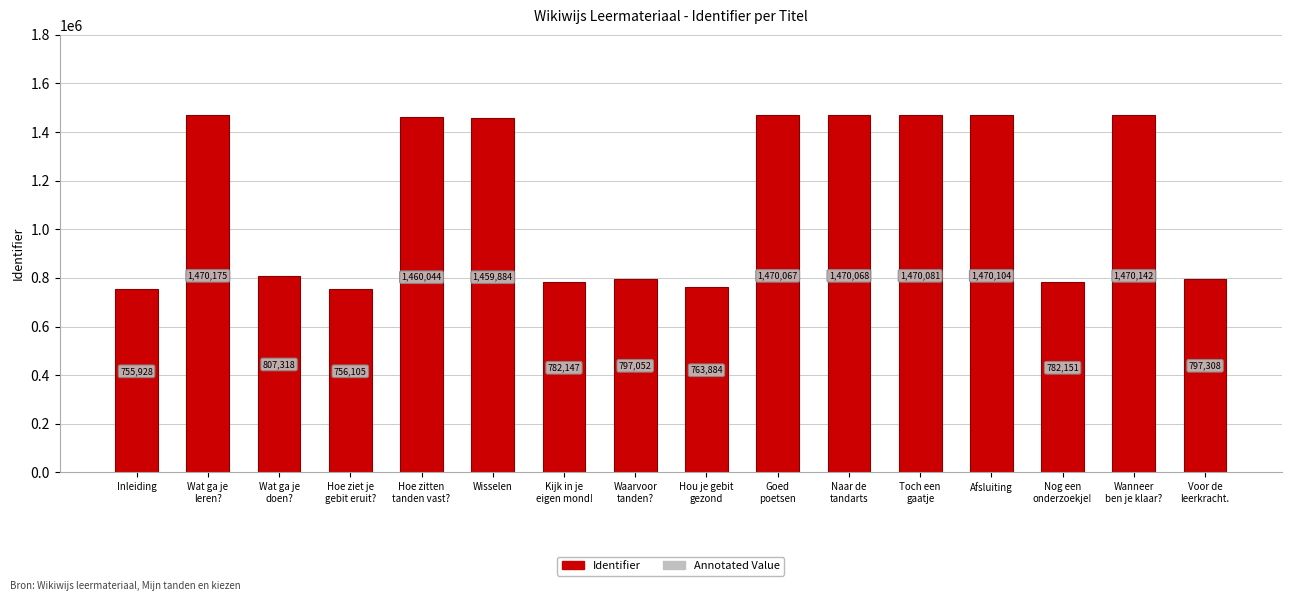

What is the difference between the values at Afsluiting and Wisselen?

10220